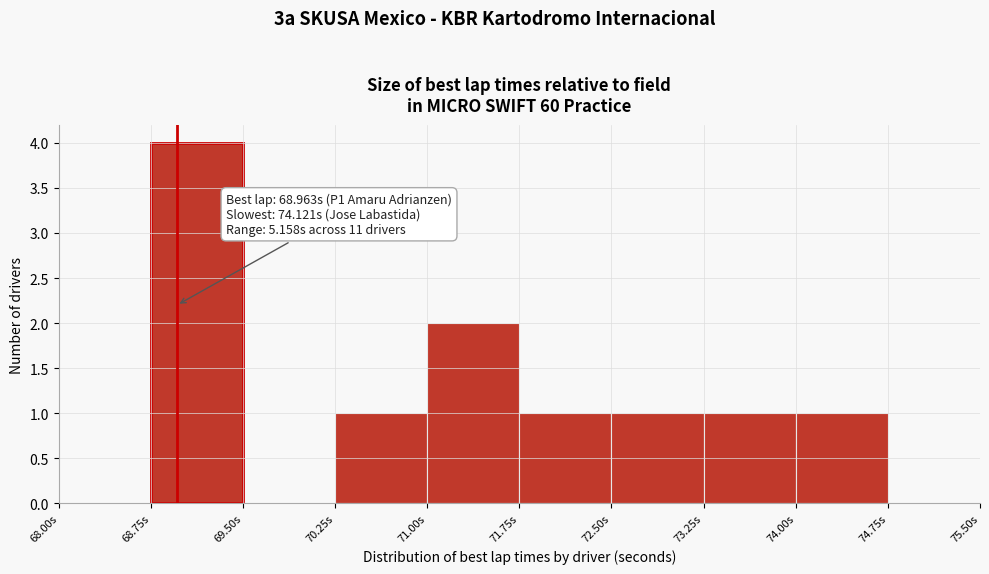

Which range on the x-axis has the tallest bar?

68.75 to 69.50